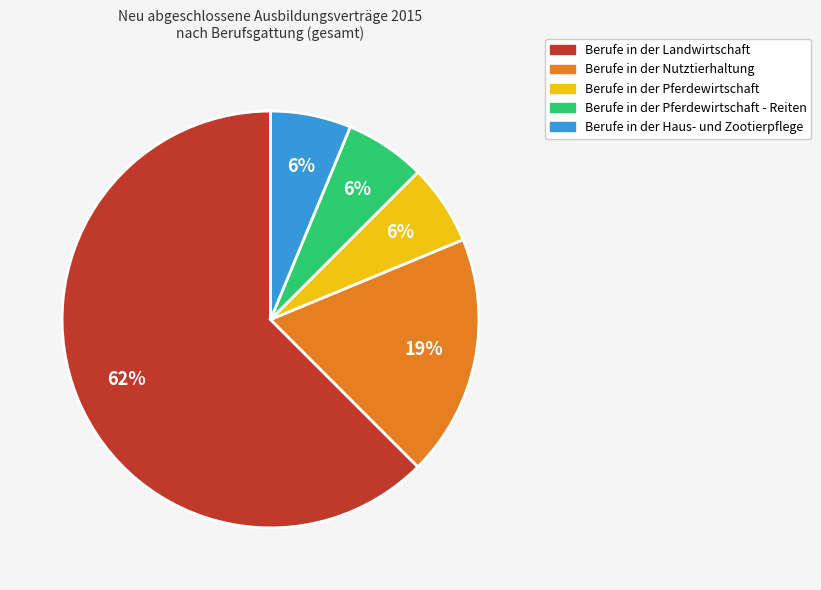

To the nearest percent, what is the average slice percentage?

20%